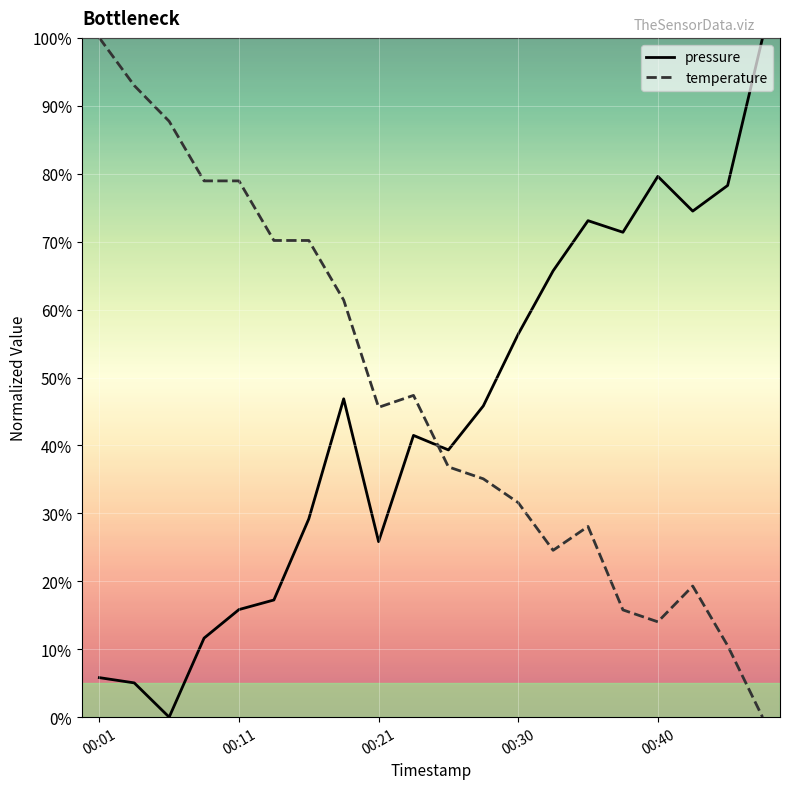

True or false: pressure and temperature intersect in this chart.

True